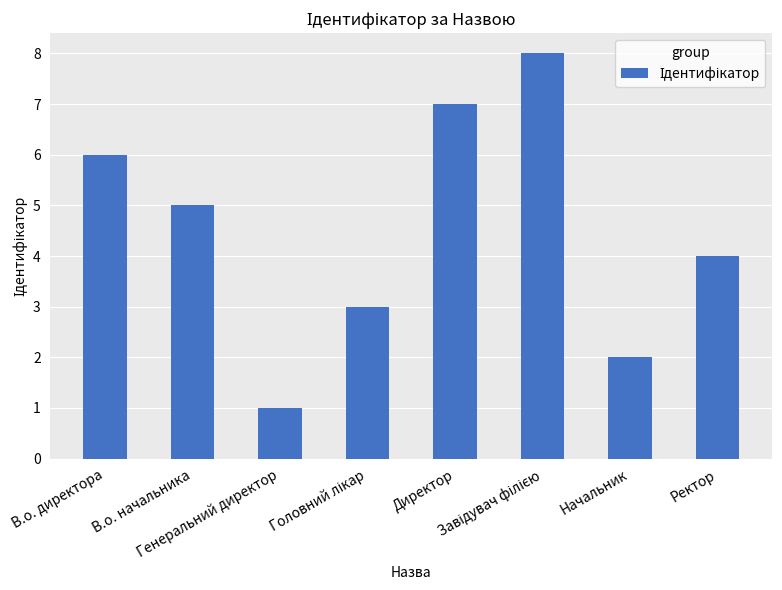

What is the maximum value shown in the chart?

8